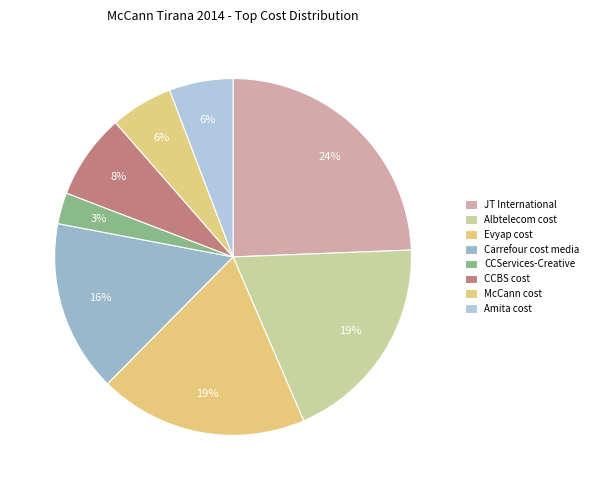

How many segments does this pie chart have?

8